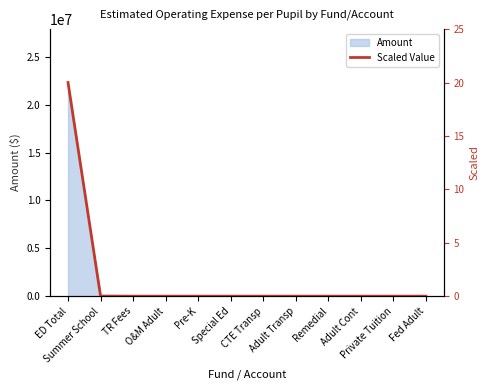

Reading left to right, transcribe all the data shown in this chart.

20.0	0.0	0.0	0.0	0.0	0.0	0.0	0.0	0.0	0.0	0.0	0.0